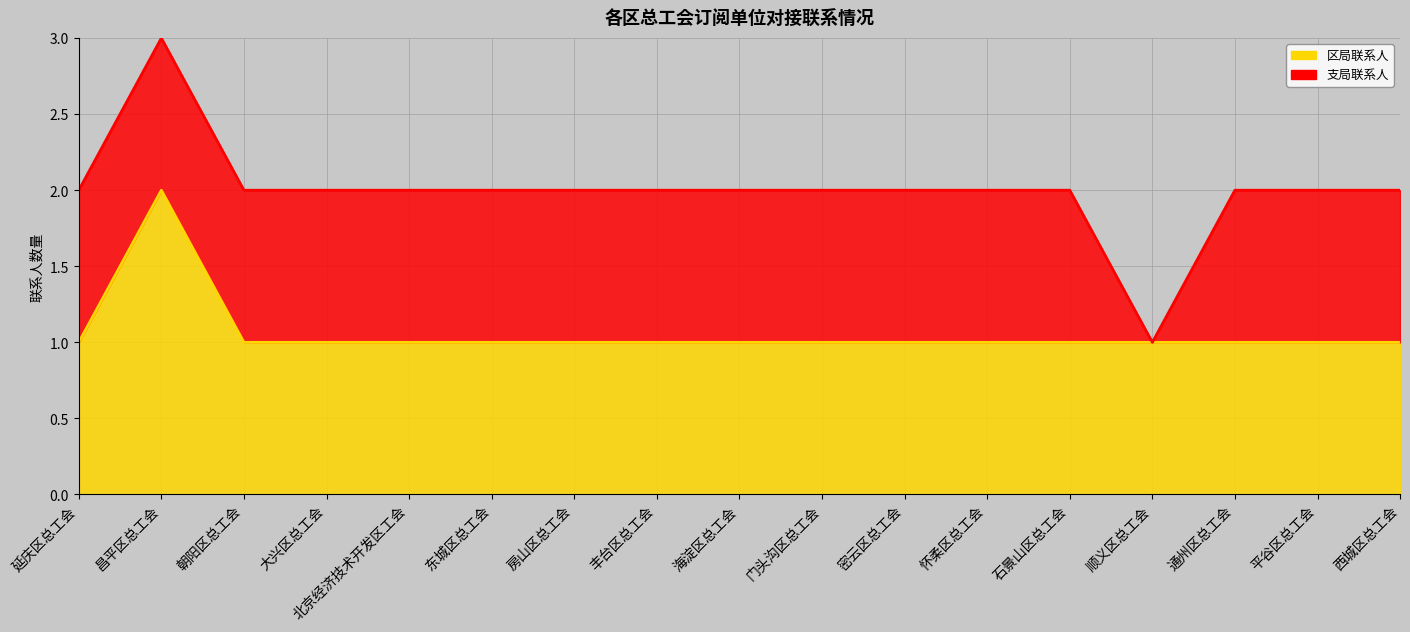

The chart shows a value of 1 at 大兴区总工会. True or false?

False